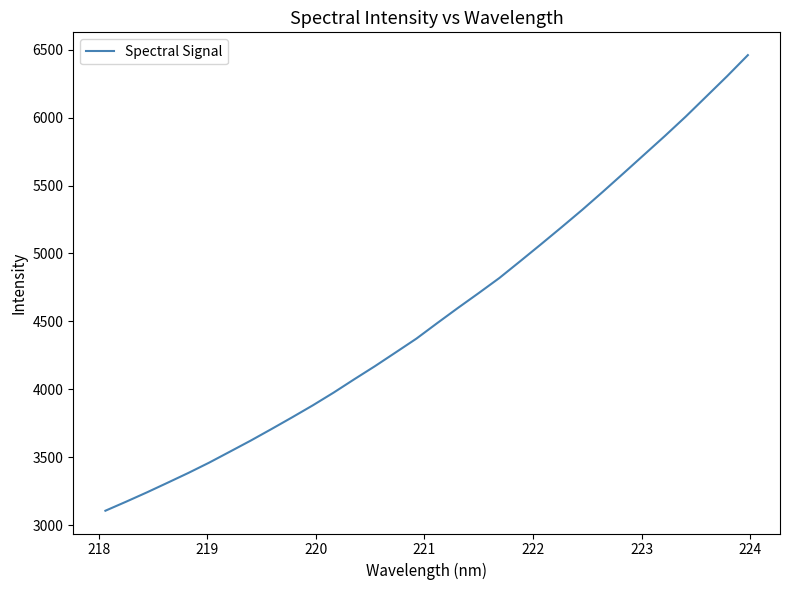

How many distinct data groups are displayed?

1